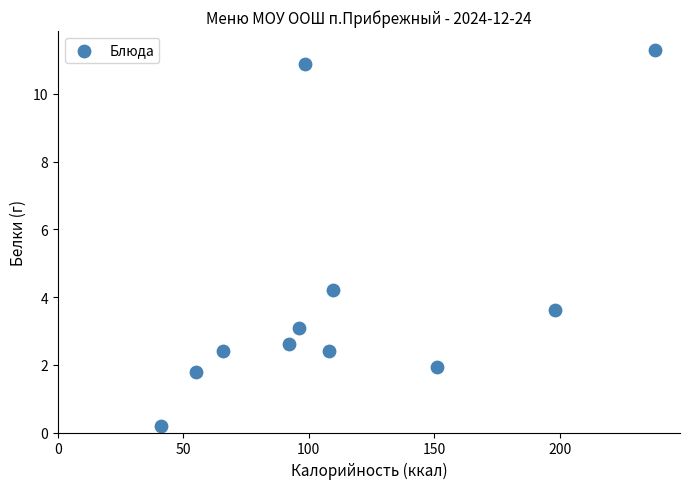

What is the average X value?

113.9